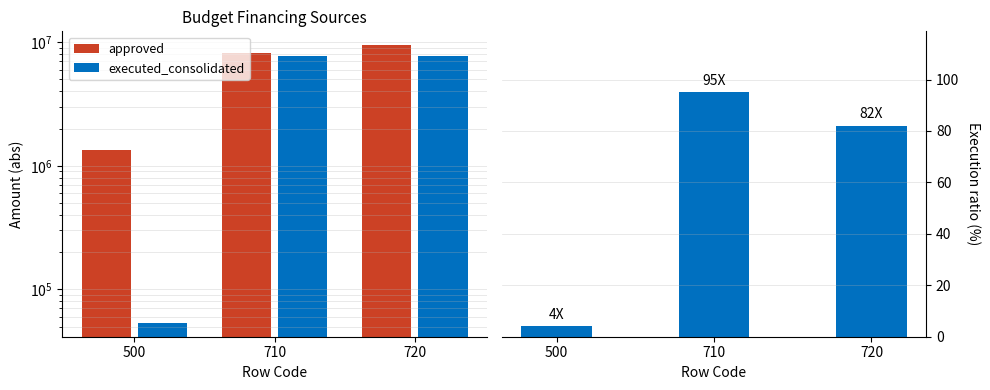

What is the total value across all series at 500?

1404244.6